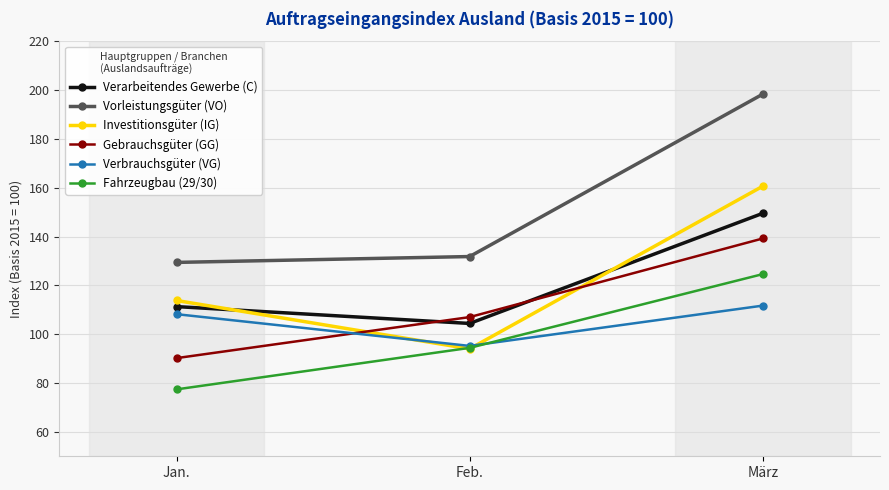

What is the difference between the maximum and second lowest values in the Verbrauchsgüter (VG) series?

3.5